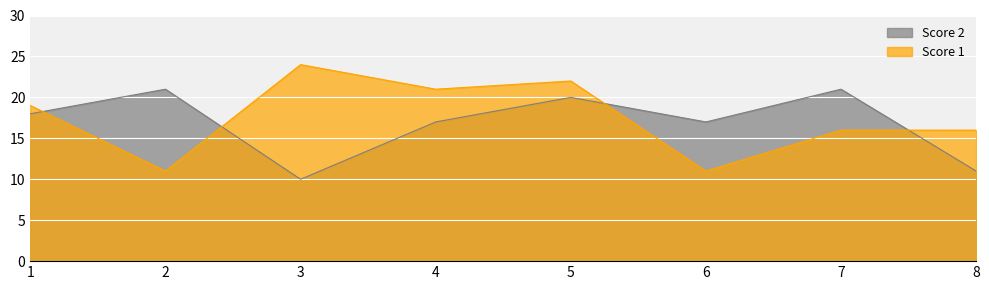

Is it true that Score 1 equals 36 at 5?

False